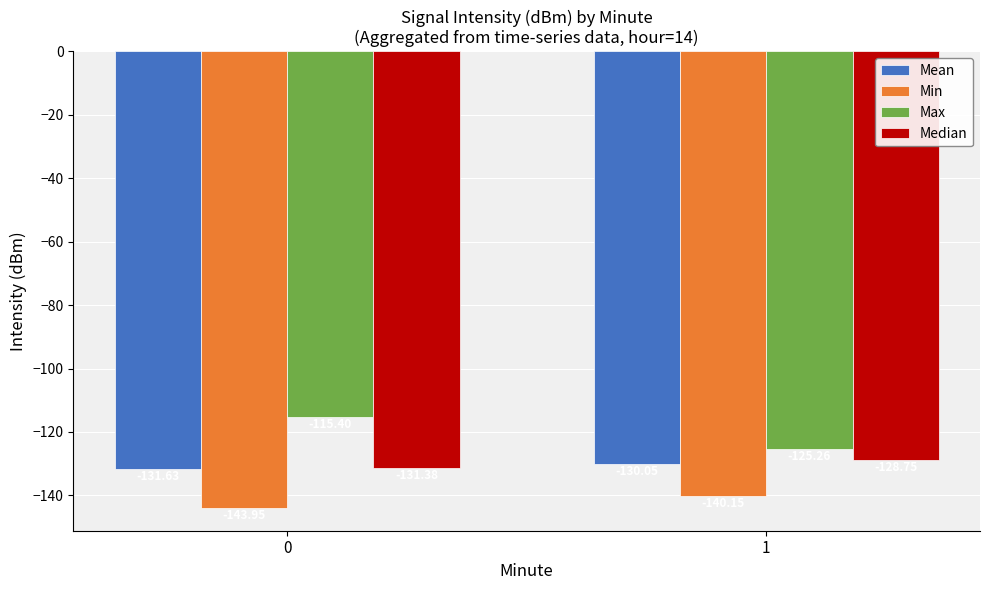

Between 0 and 1, which series saw the biggest shift?

Max